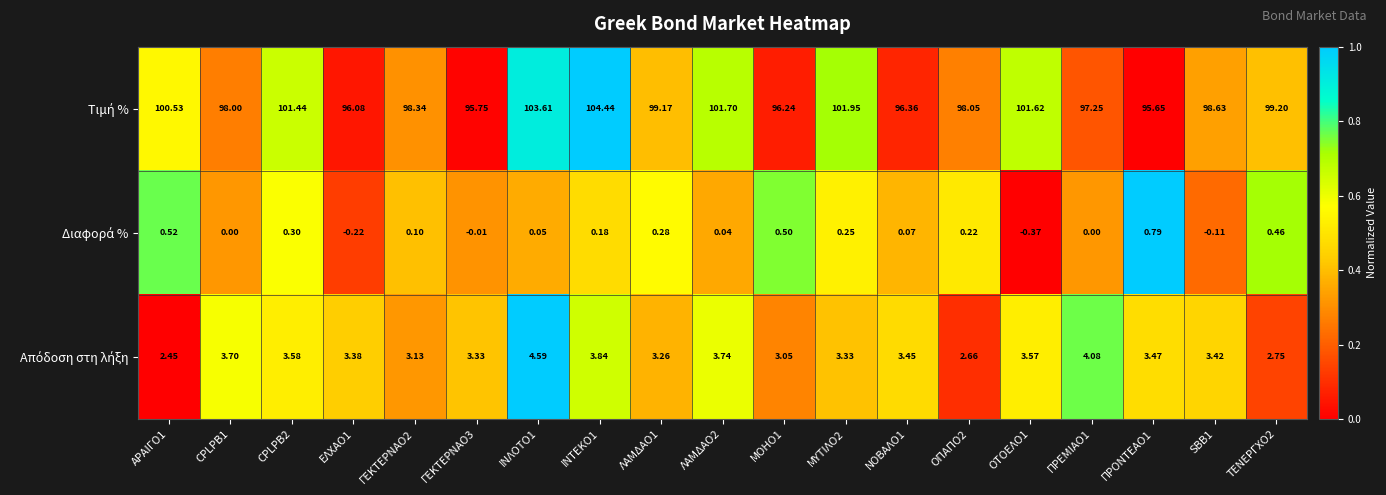

How many series are shown in this chart?

3